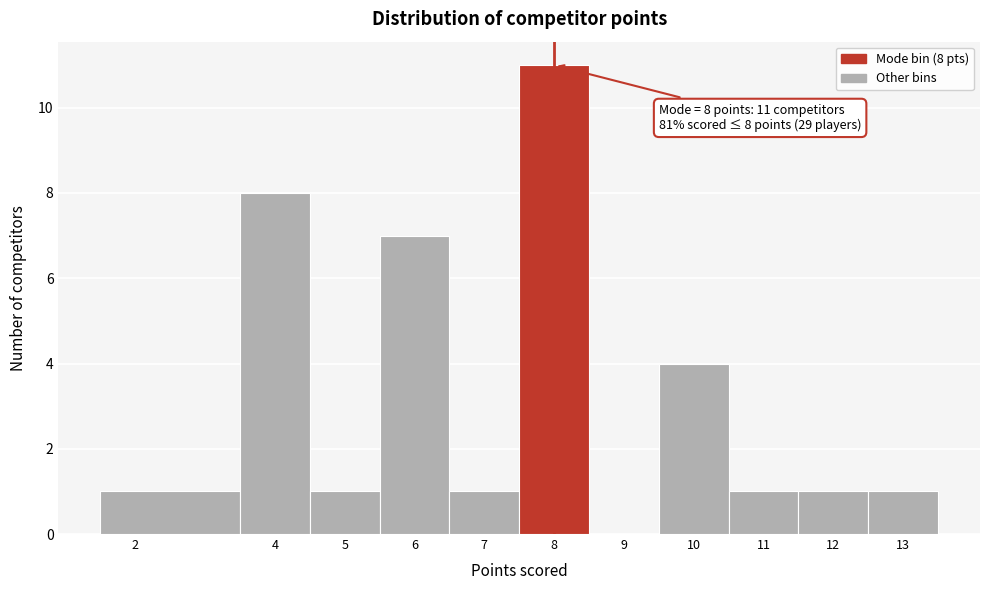

Over which range of the x-axis is the bar tallest?

7.5 to 8.5